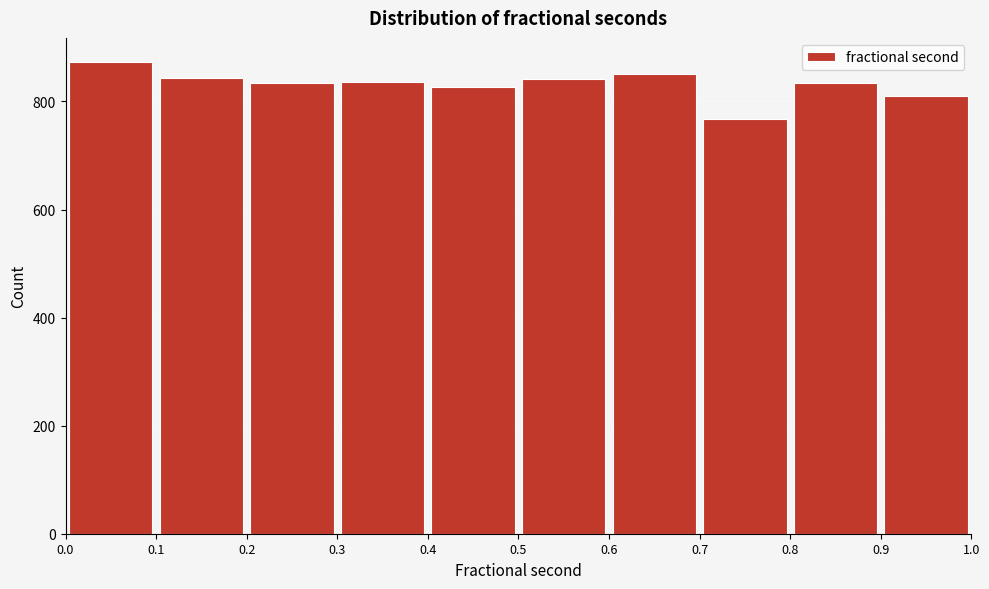

Which range on the x-axis has the tallest bar?

0.0 to 0.1